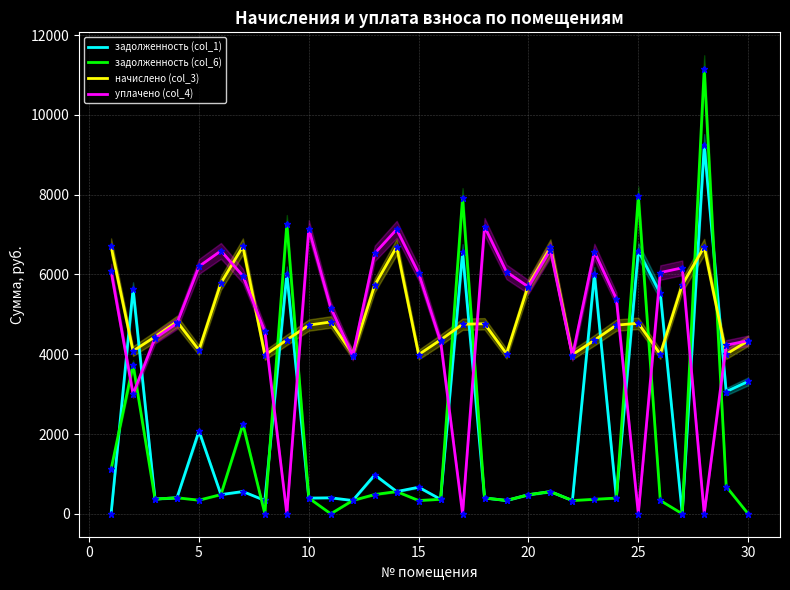

What is the average value of the уплачено (col_4) series?

4804.2